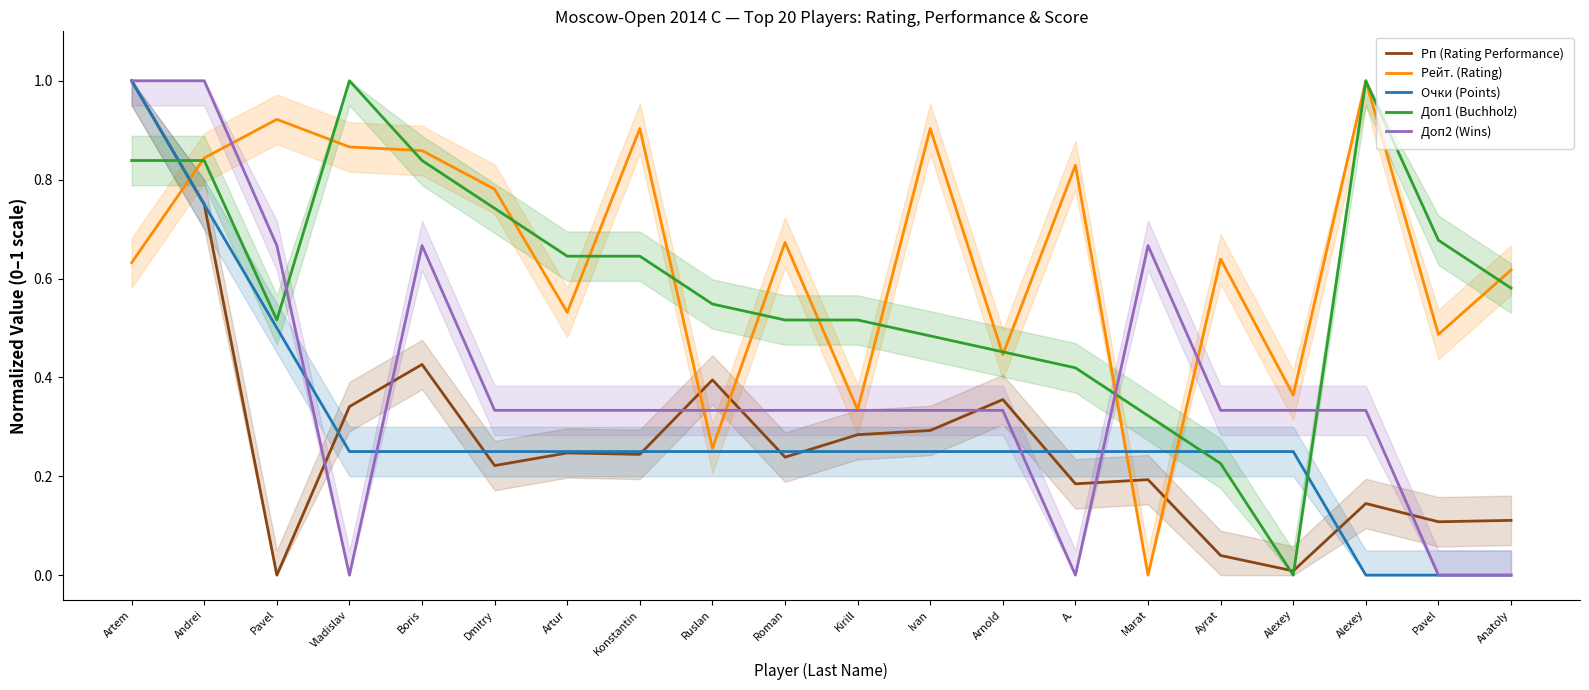

Which series has the largest range (max minus min)?

Рп (Rating Performance)